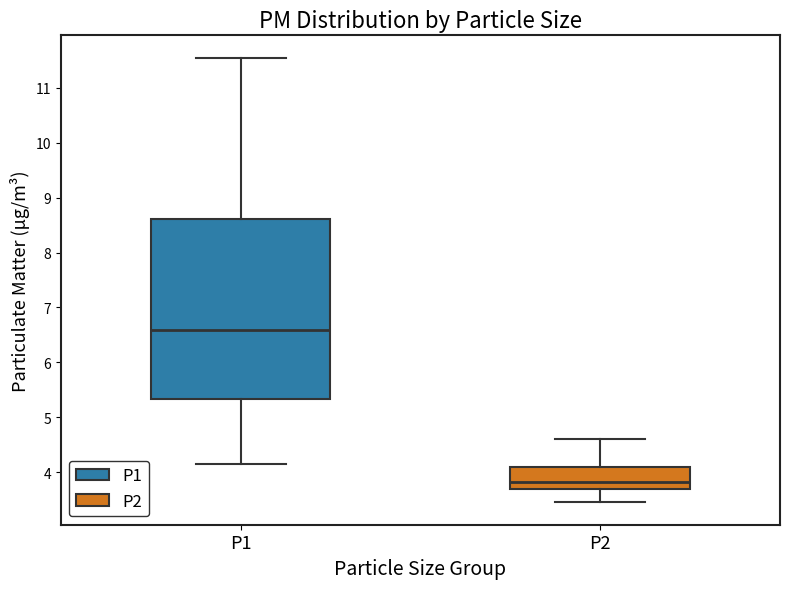

Reading left to right, transcribe this box plot: for each box, give where its median line is, the range the box spans, and where its two whiskers end, as read against the y-axis. The values are not printed on the chart, so give them approximately, as read against the axis.

P1: median 6.6, box 5.3 to 8.6, whiskers 4.2 to 11.6
P2: median 3.8, box 3.7 to 4.1, whiskers 3.5 to 4.6